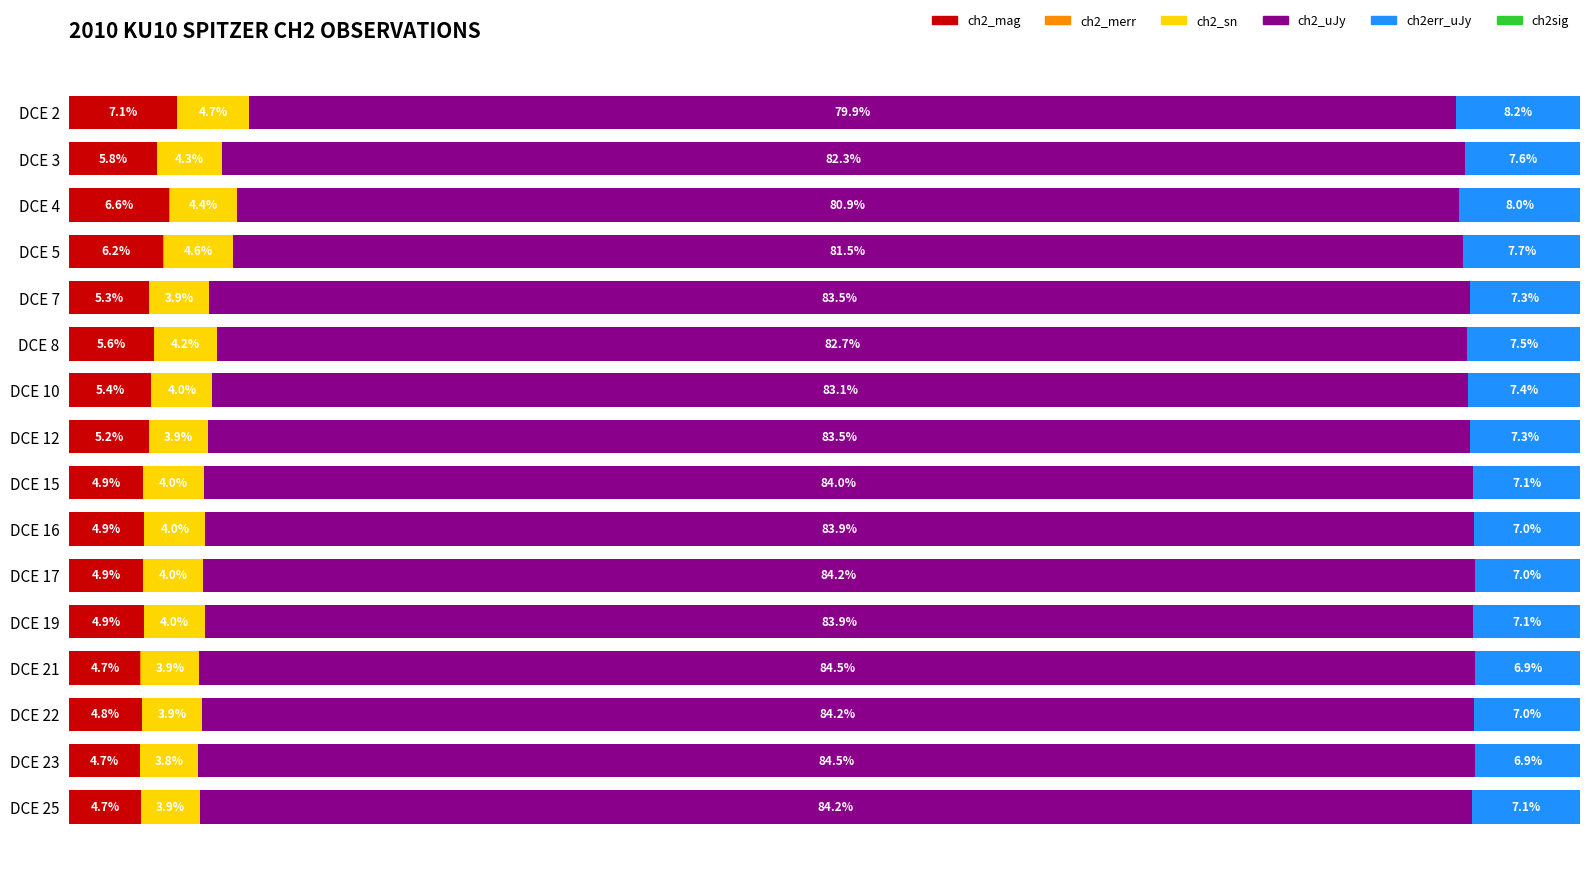

Which category has the highest value in the ch2_mag series?

DCE 2